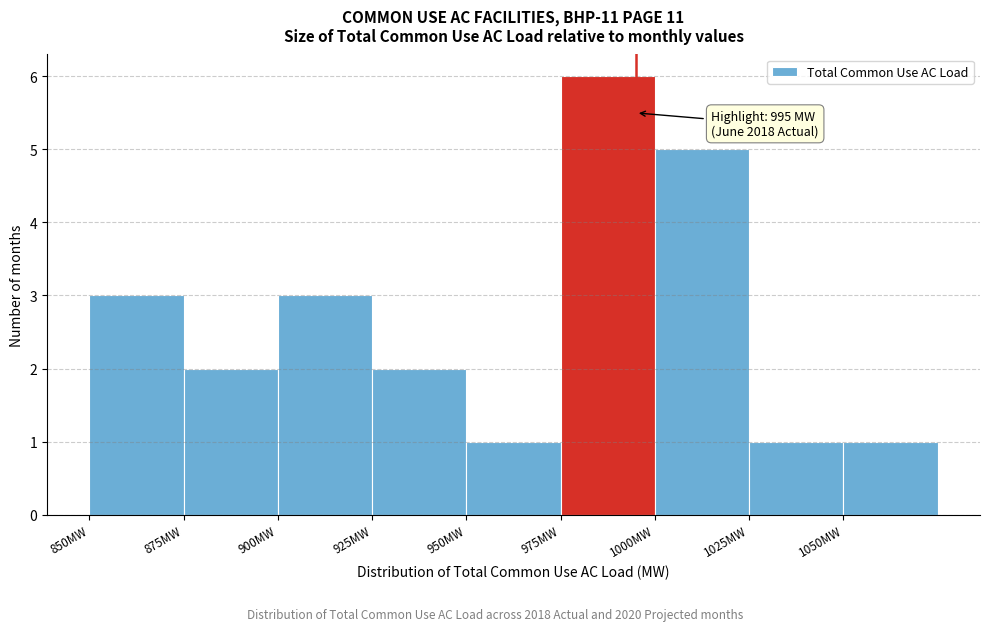

Over which range of the x-axis is the bar tallest?

975 to 1000